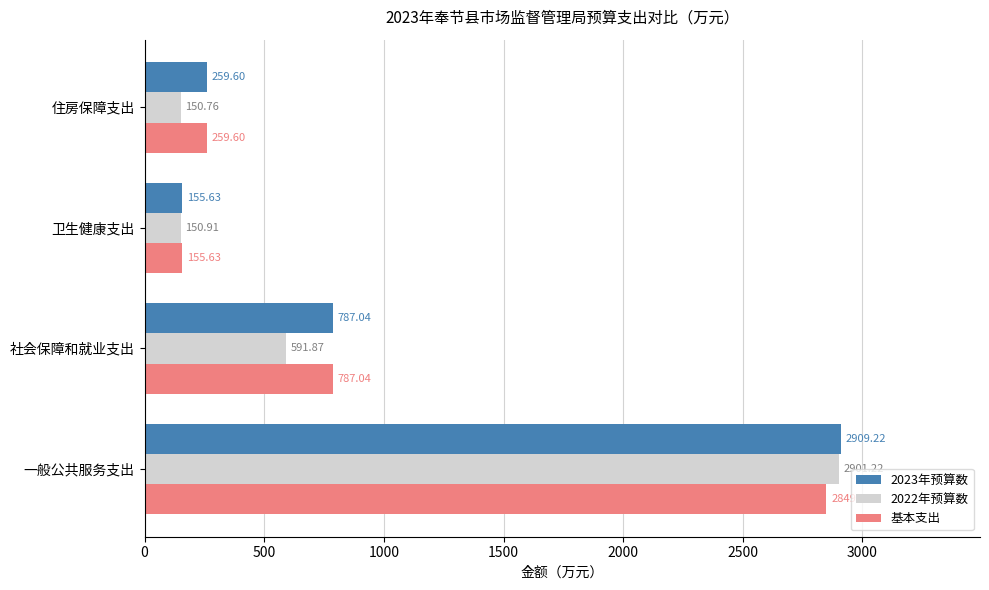

What is the sum of all 基本支出 values?

4051.5